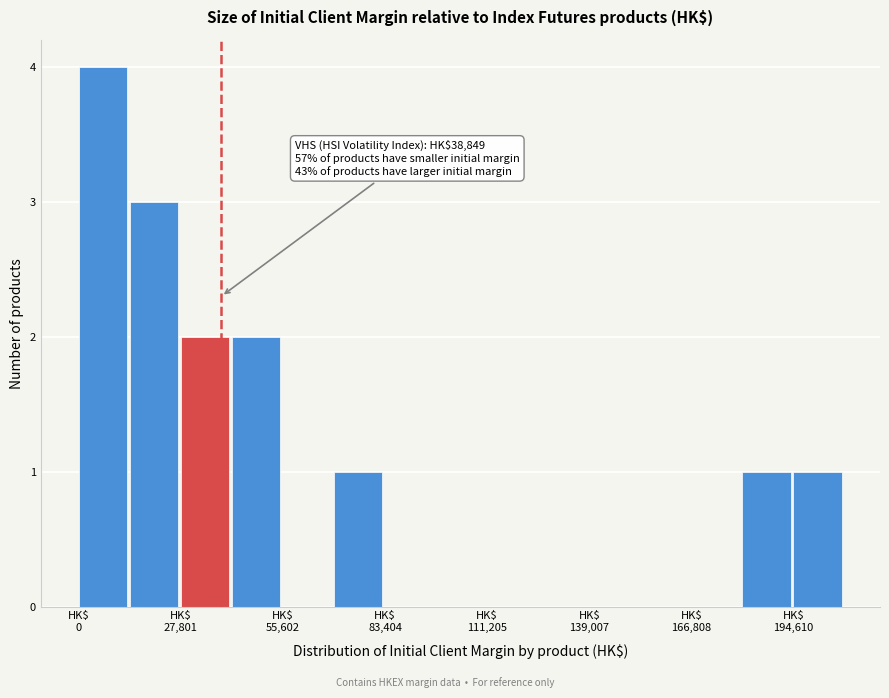

Read against the x-axis, roughly where is the centre of the tallest bar?

5000